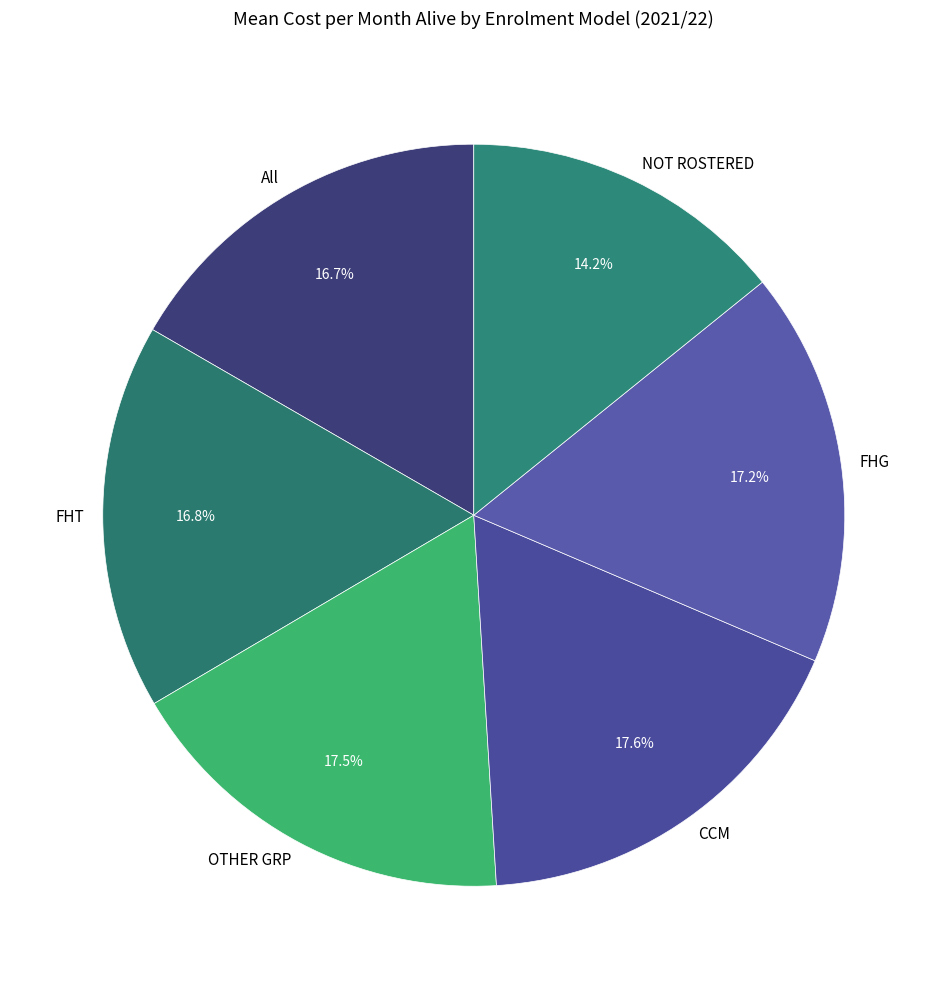

Is the sum of NOT ROSTERED and CCM greater than half?

No